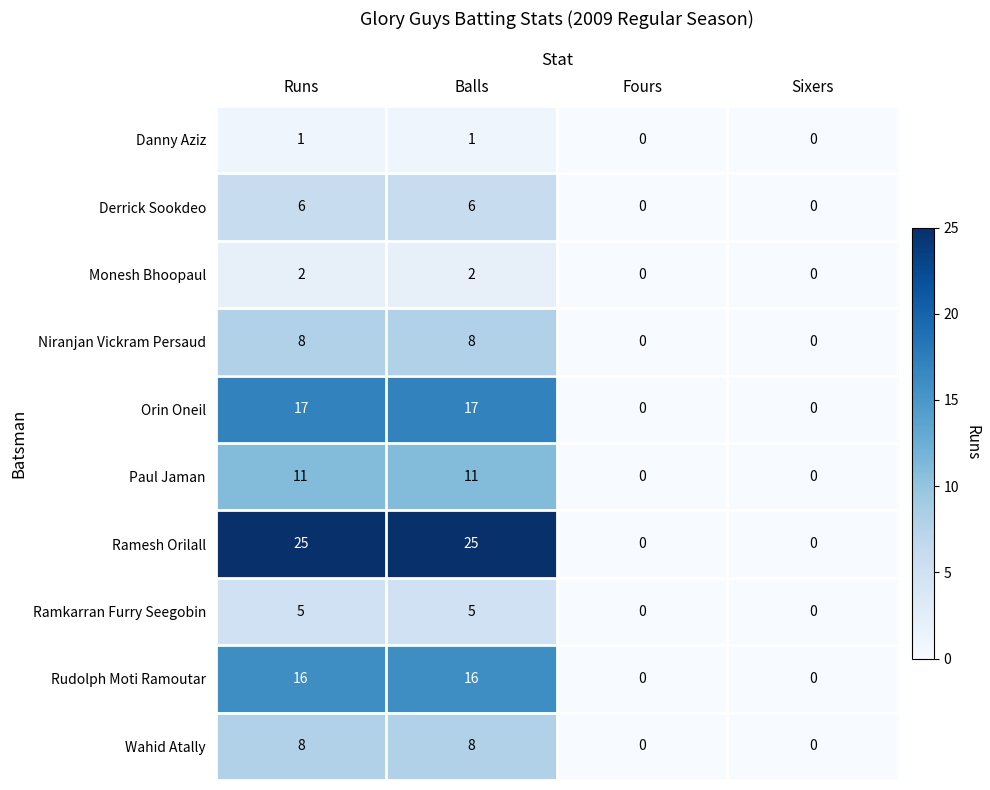

What is the difference between the maximum and minimum values in the Orin Oneil series?

17